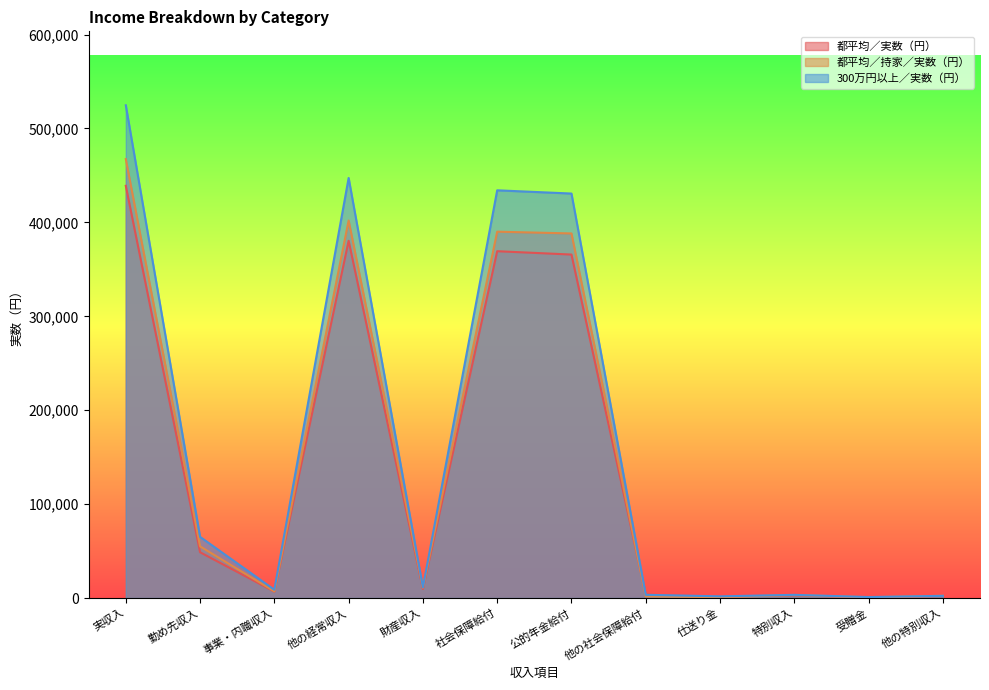

What is the difference between the 都平均／持家／実数（円） values at 仕送り金 and 事業・内職収入?

6246